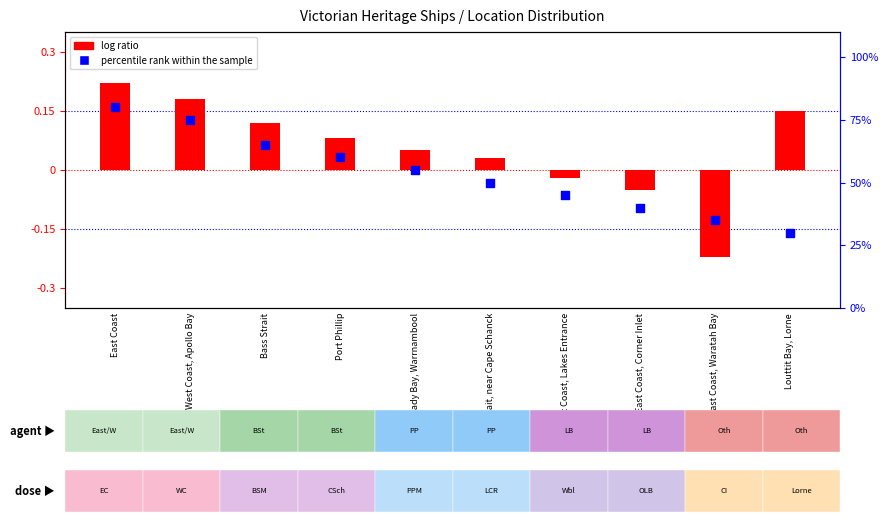

Which series reaches the maximum Y coordinate?

percentile rank within the sample